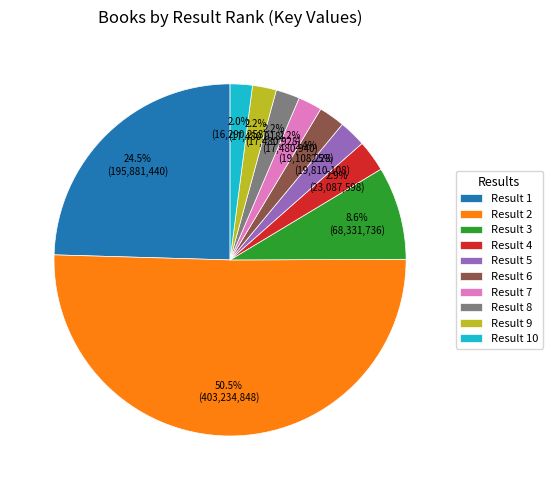

To the nearest percent, what is the difference between the largest and smallest slice percentages?

48%